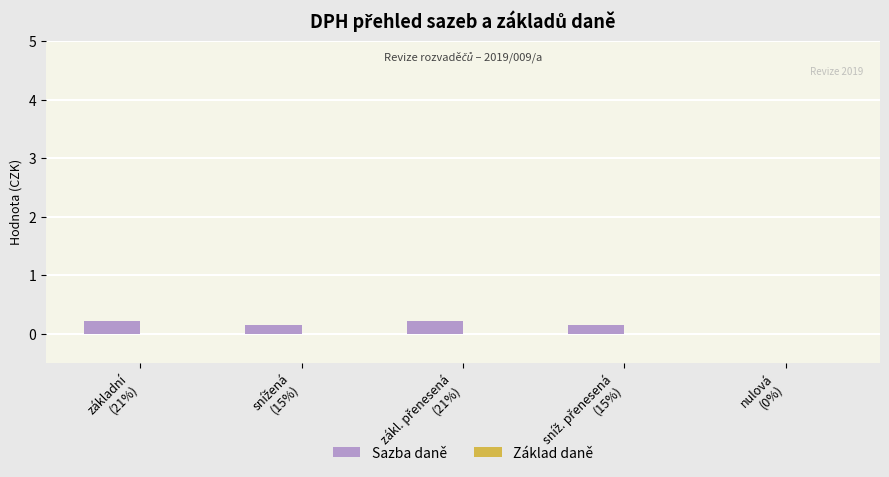

What is the sum of all values?

0.7